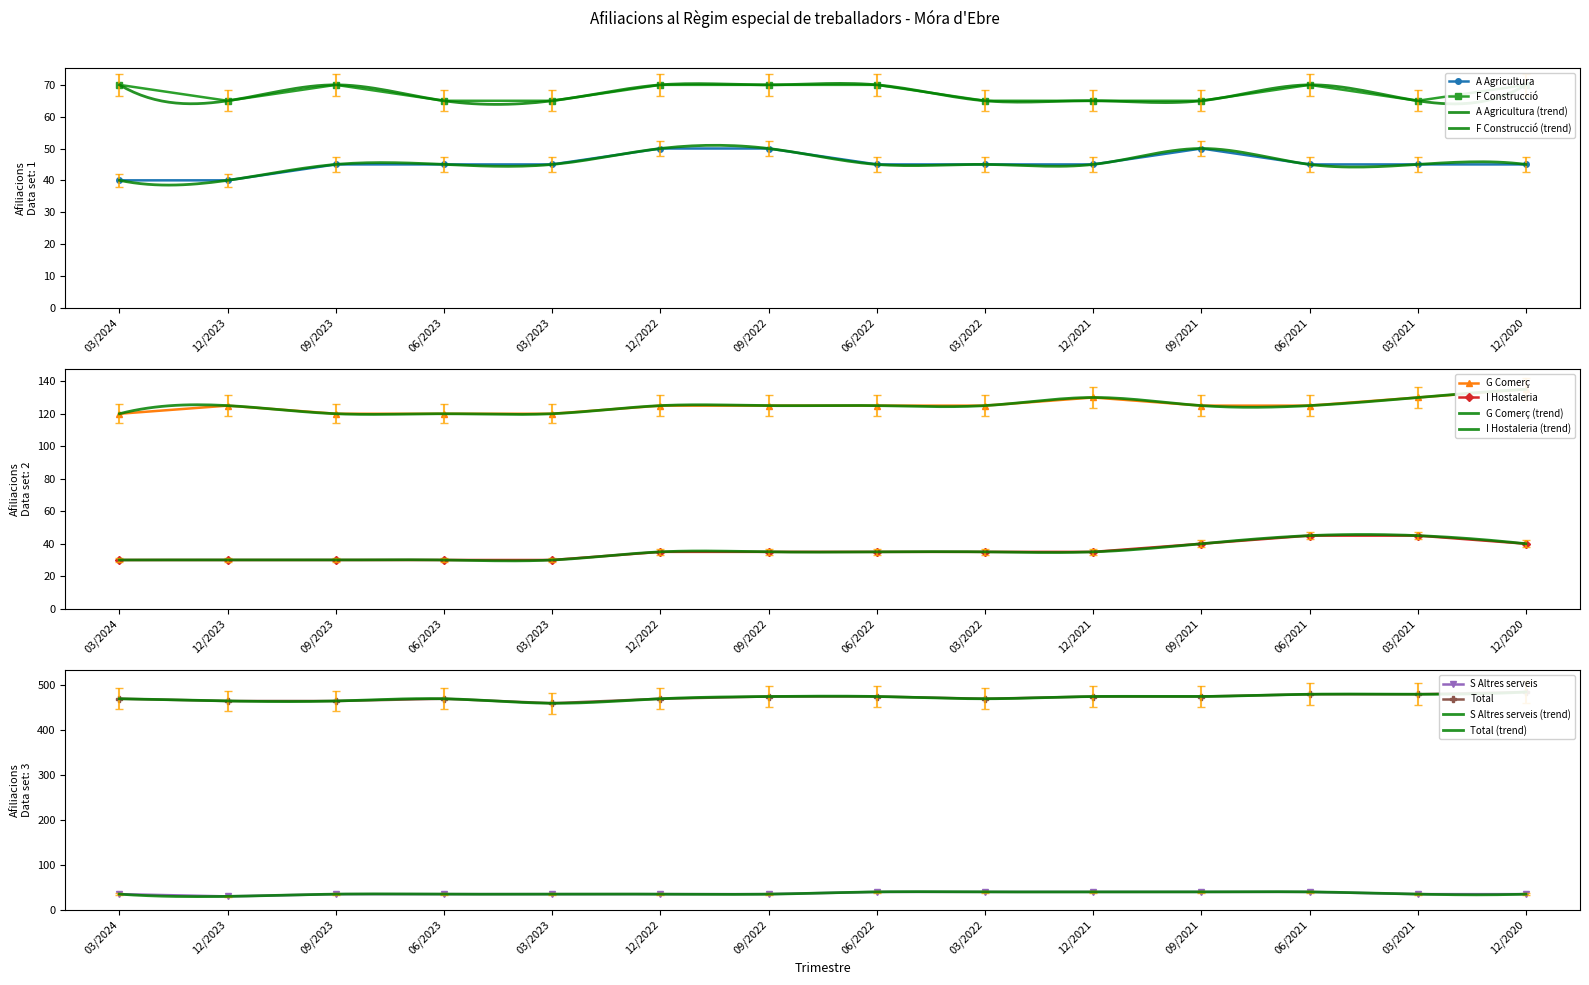

How many data points does each series have?

14